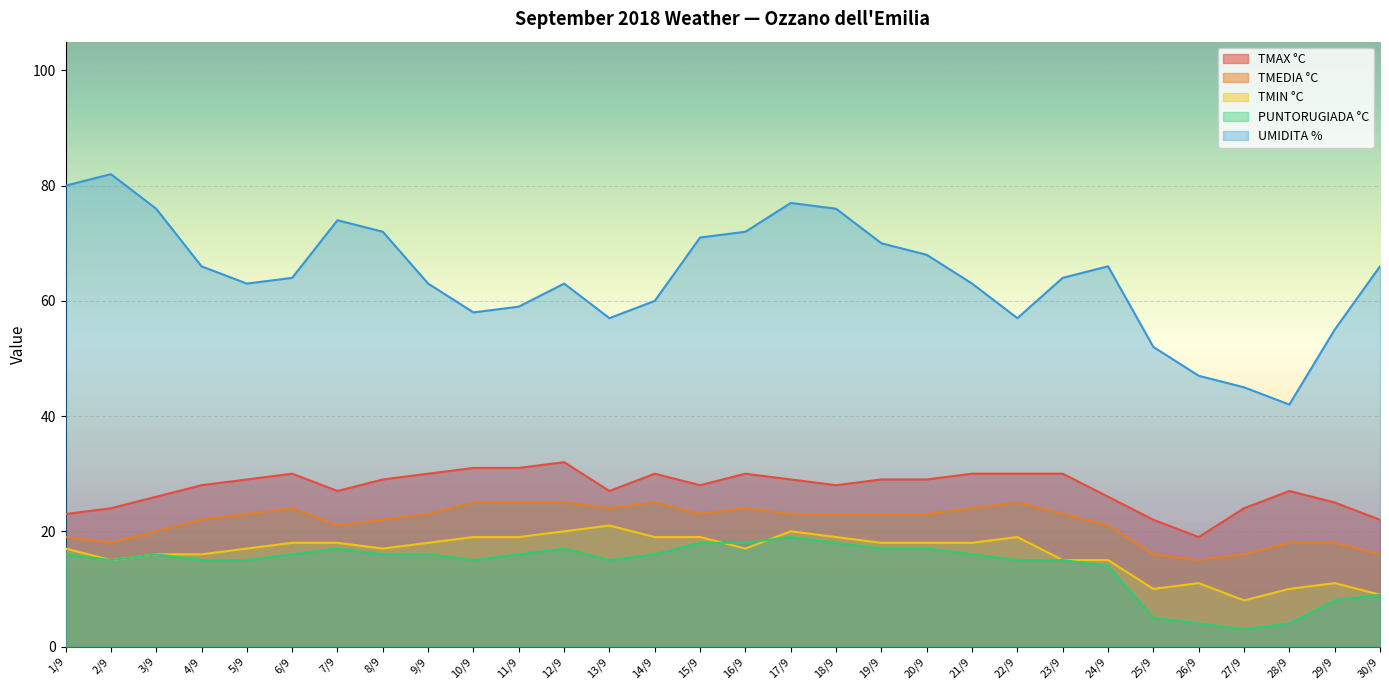

Is it true that UMIDITA % equals 58 at 10/9?

True